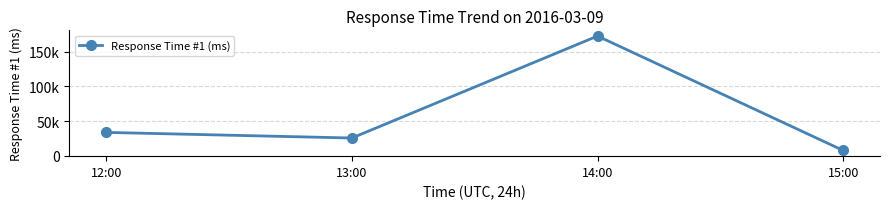

How many values exceed 33589?

2